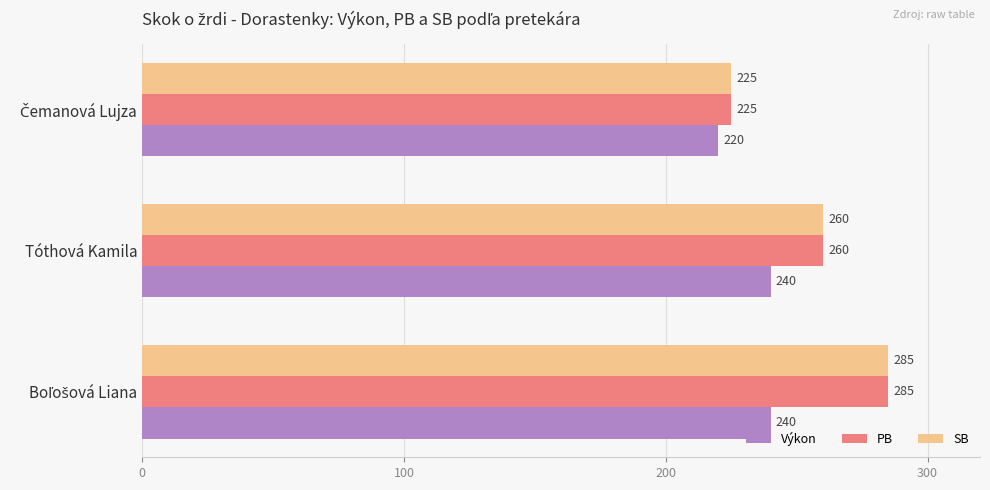

How many PB values are between 225 and 285?

3